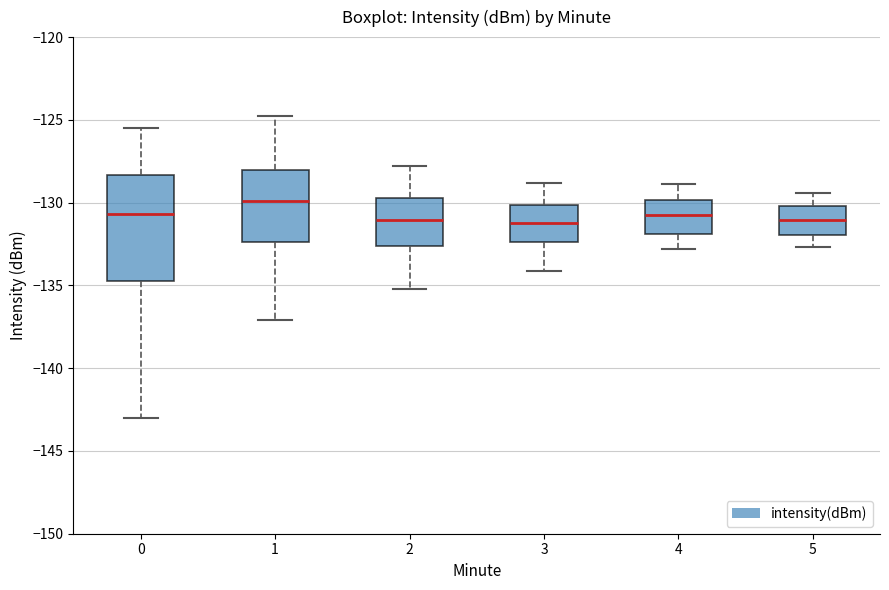

Reading left to right, transcribe this box plot: for each box, give where its median line is, the range the box spans, and where its two whiskers end, as read against the y-axis. The values are not printed on the chart, so give them approximately, as read against the axis.

0: median -130.5, box -134.5 to -128.5, whiskers -143.0 to -125.5
1: median -130.0, box -132.5 to -128.0, whiskers -137.0 to -124.5
2: median -131.0, box -132.5 to -129.5, whiskers -135.0 to -128.0
3: median -131.0, box -132.5 to -130.0, whiskers -134.0 to -129.0
4: median -130.5, box -132.0 to -130.0, whiskers -133.0 to -129.0
5: median -131.0, box -132.0 to -130.0, whiskers -132.5 to -129.5